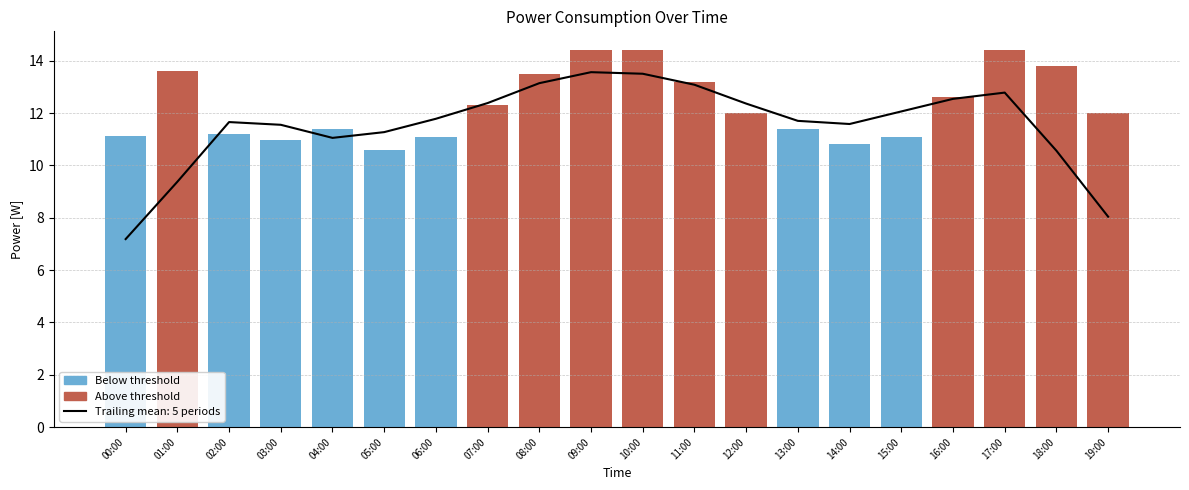

What is the label of the 18th bar from the right?

02:00